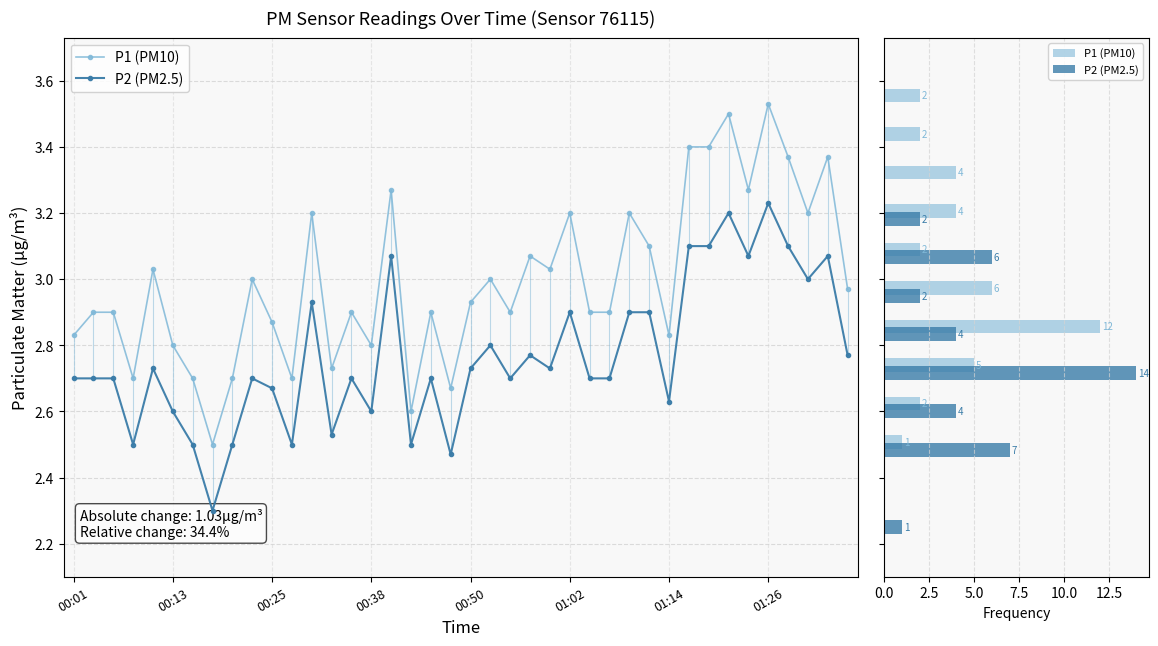

What are all the series names shown in the legend?

P1 (PM10), P2 (PM2.5)